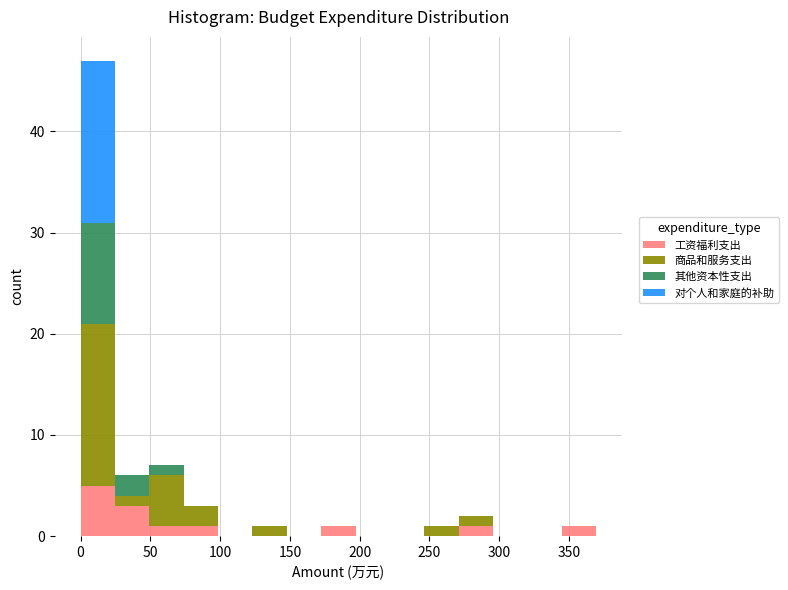

Which range on the x-axis has the tallest stacked bar (by total height)?

0 to 25